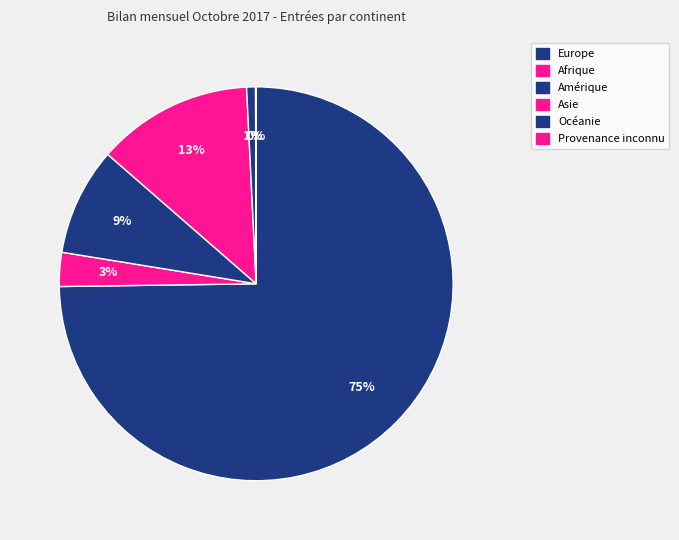

What is the largest slice in the pie chart?

Europe